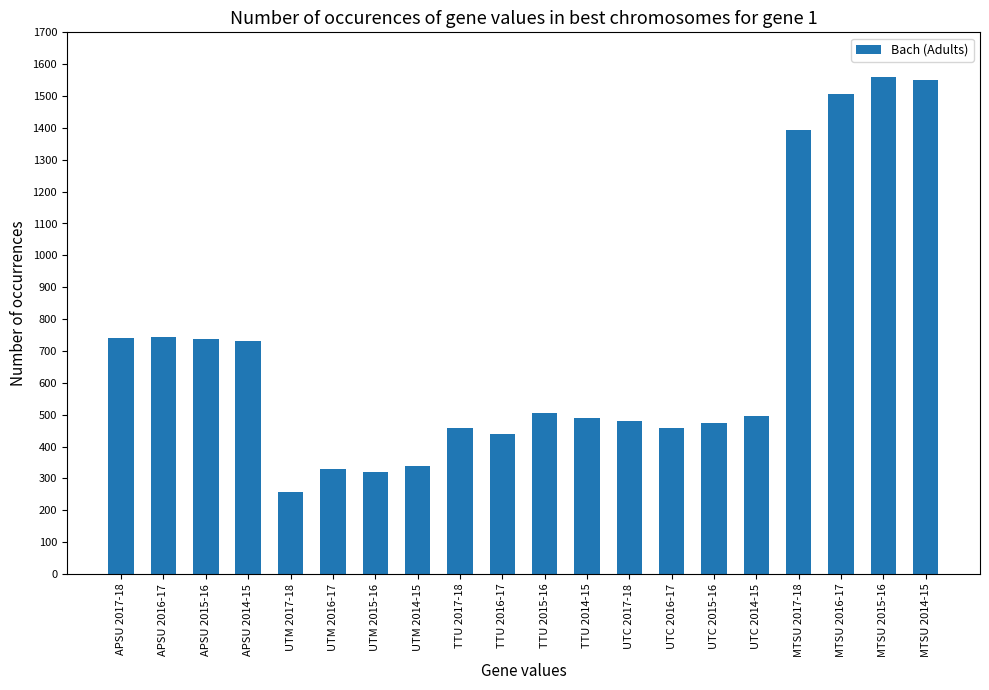

What is the maximum value shown in the chart?

1561